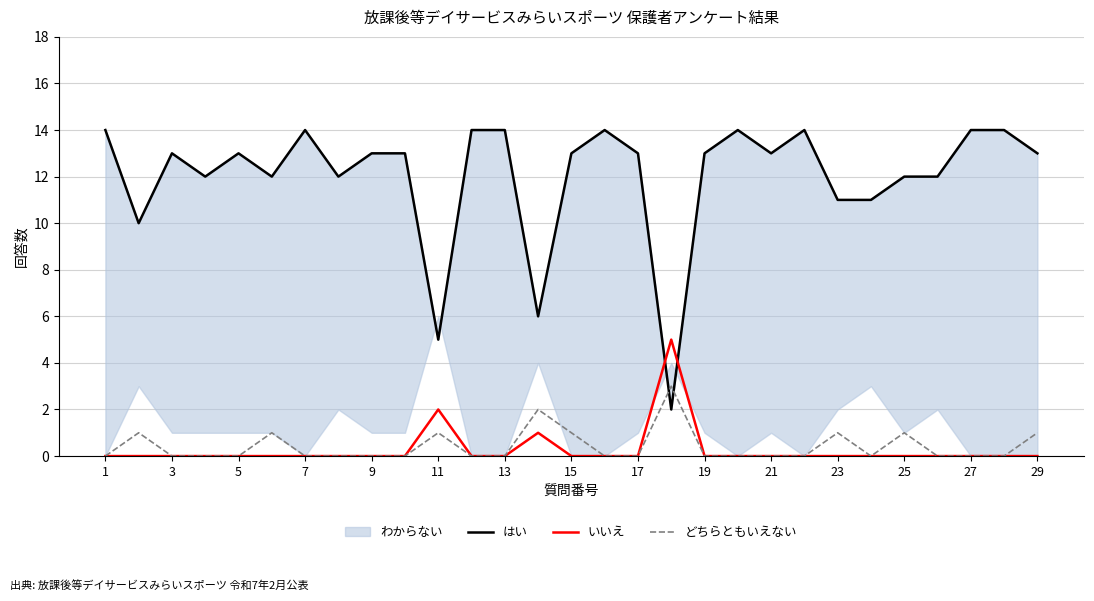

The value of いいえ at 3 is 2. True or false?

False